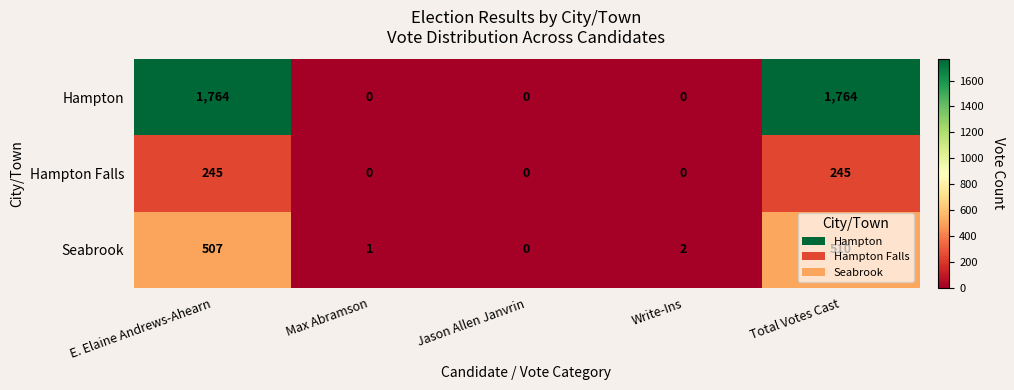

Which series changed the most between Jason Allen Janvrin and Write-Ins?

Seabrook